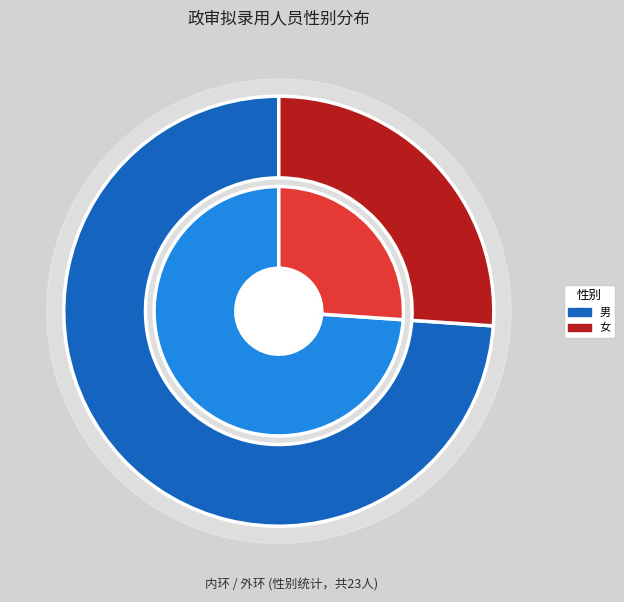

What percentage is the 男 slice, to the nearest percent?

74%